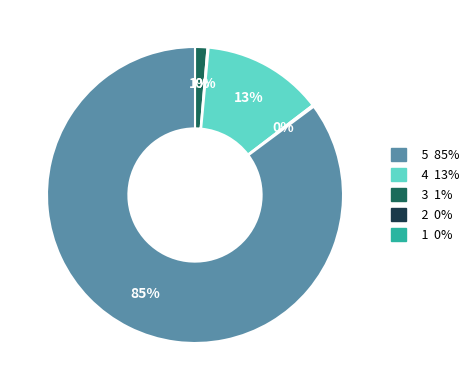

To the nearest percent, what is the average slice percentage?

20%